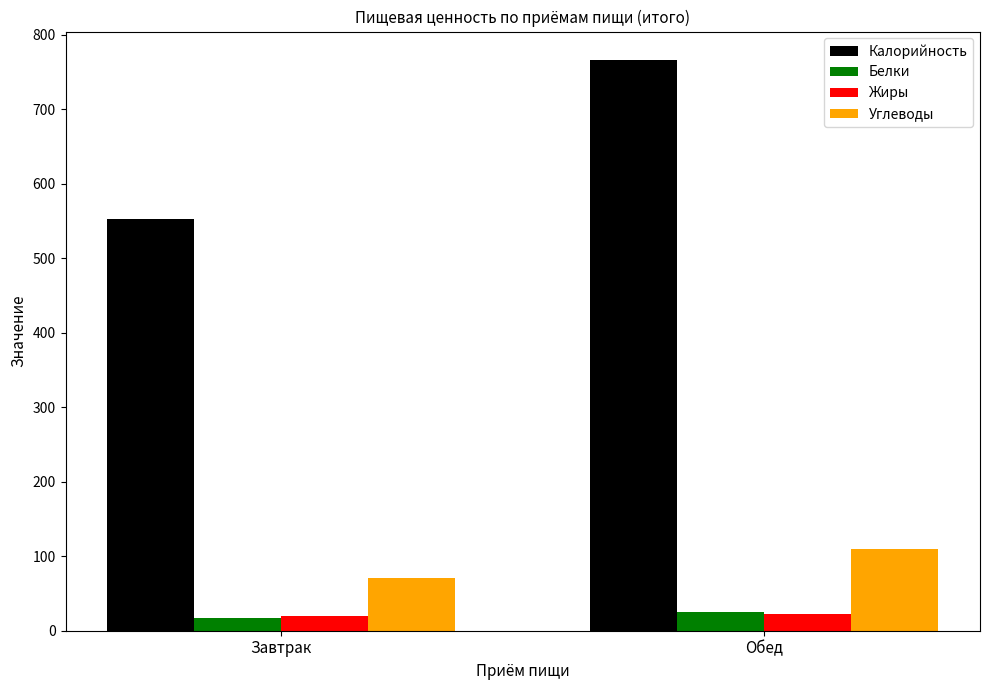

Which series has the largest range (max minus min)?

Калорийность